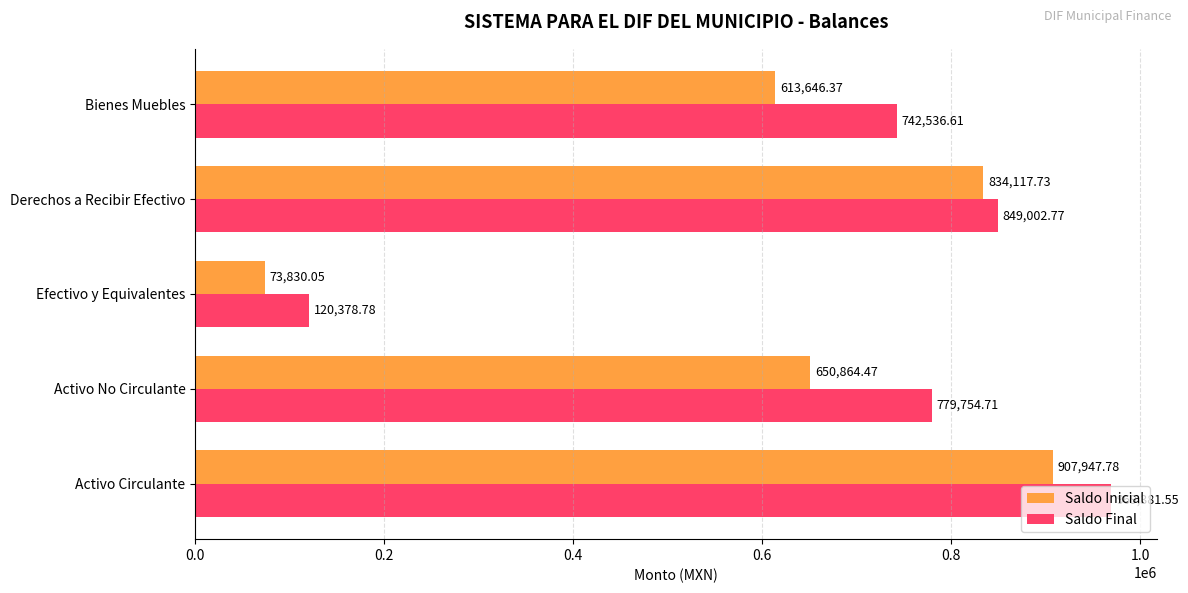

What is the sum of all Saldo Final values?

3461054.4